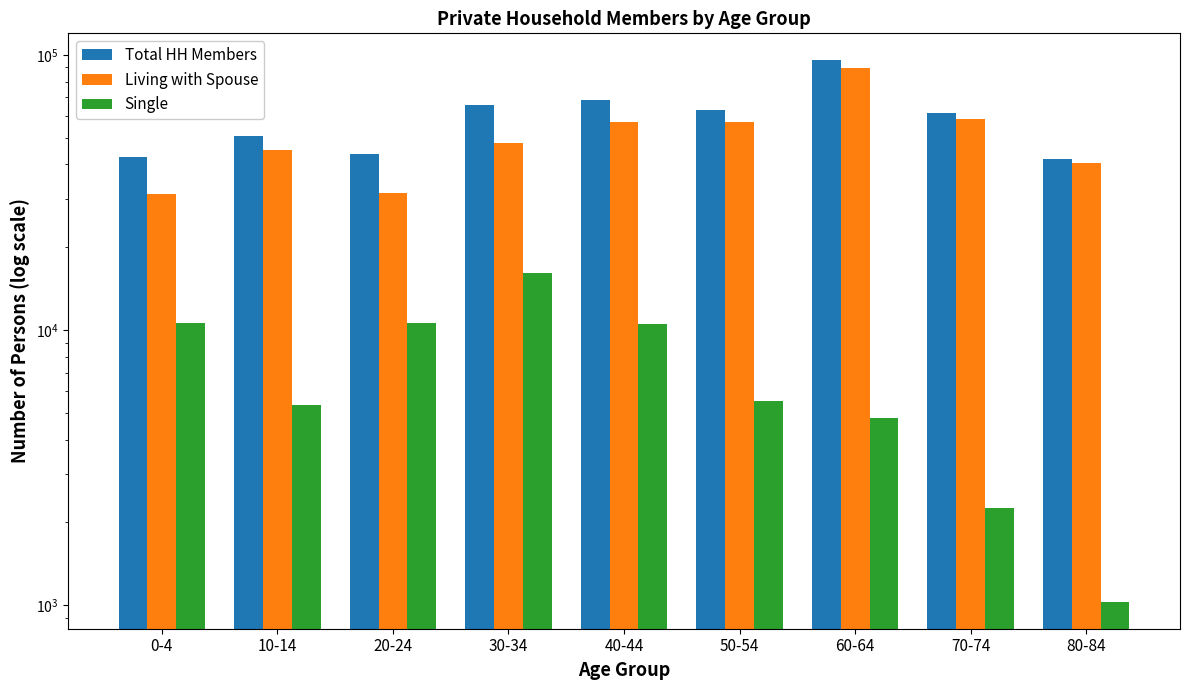

Which series has the largest range (max minus min)?

Living with Spouse